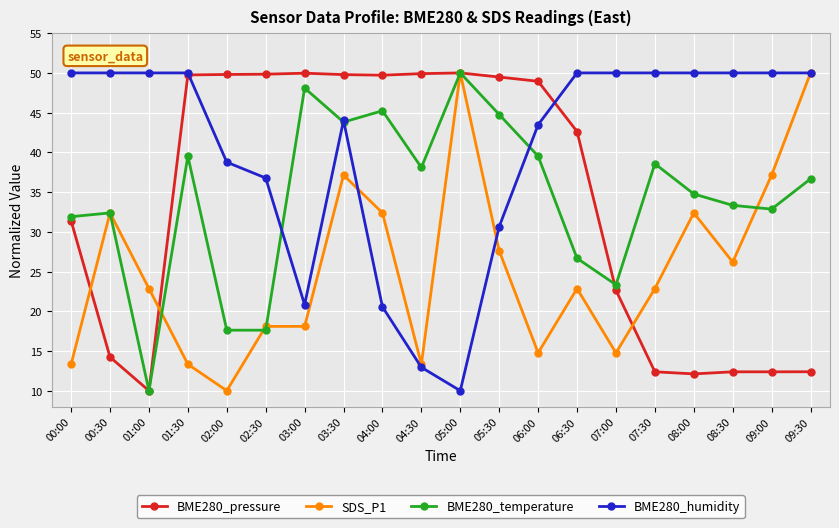

Which series has the largest total across all categories?

BME280_humidity